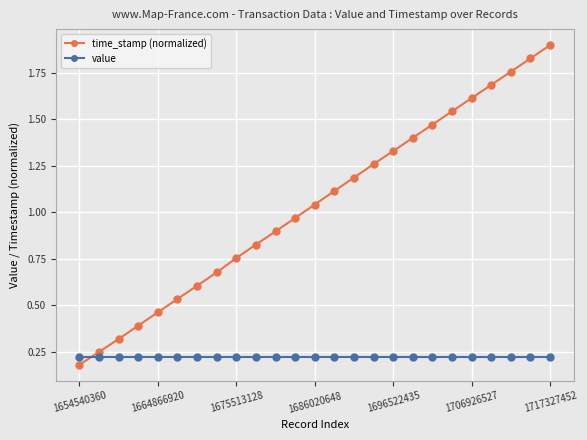

List the series in order of their overall mean, lowest first.

value, time_stamp (normalized)